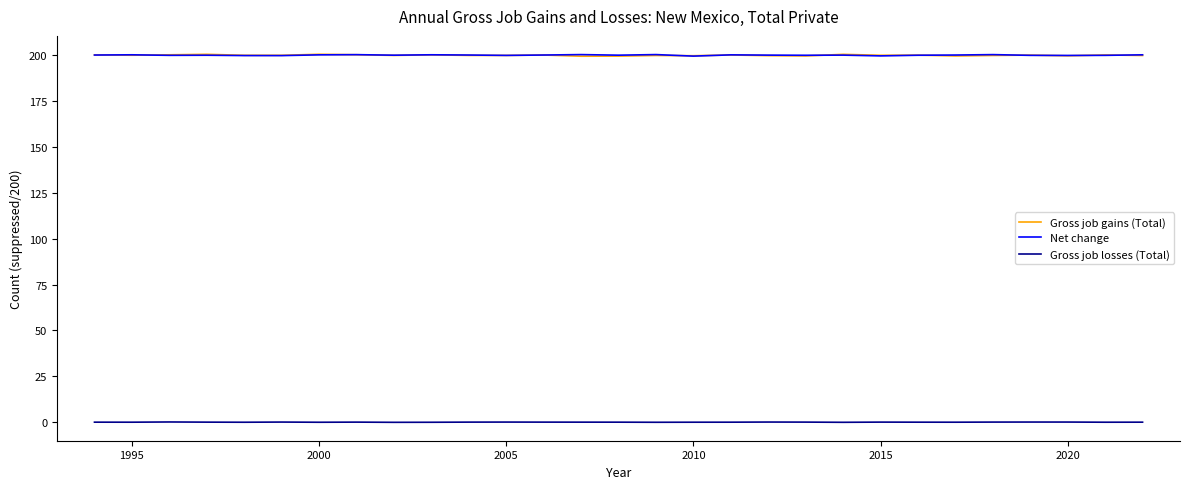

What are all the series names shown in the legend?

Gross job gains (Total), Net change, Gross job losses (Total)